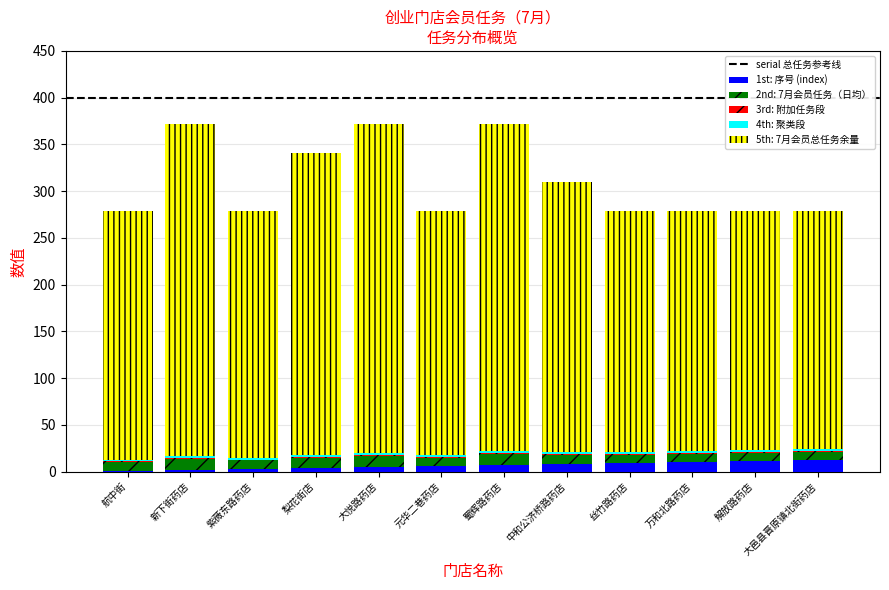

The value of 1st: 序号 (index) at 解放路药店 is 11. True or false?

True